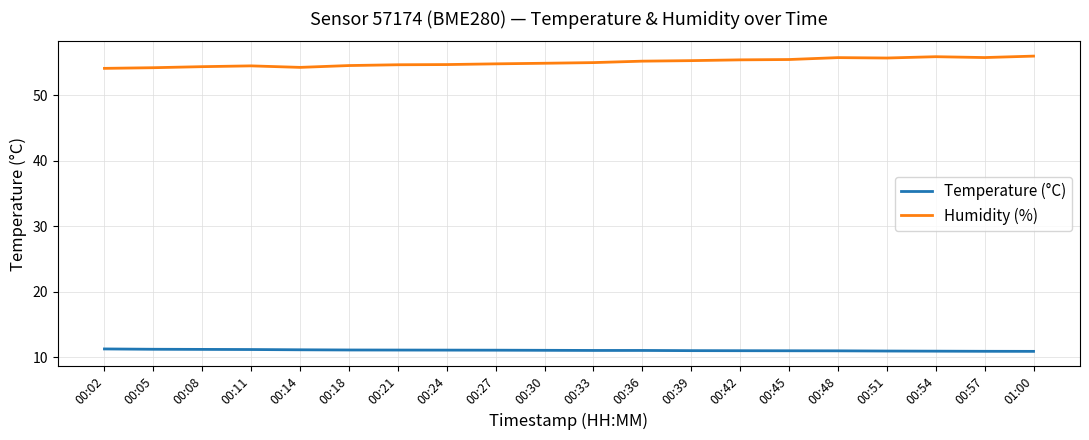

What is the difference between the highest and lowest values at 00:05?

43.0